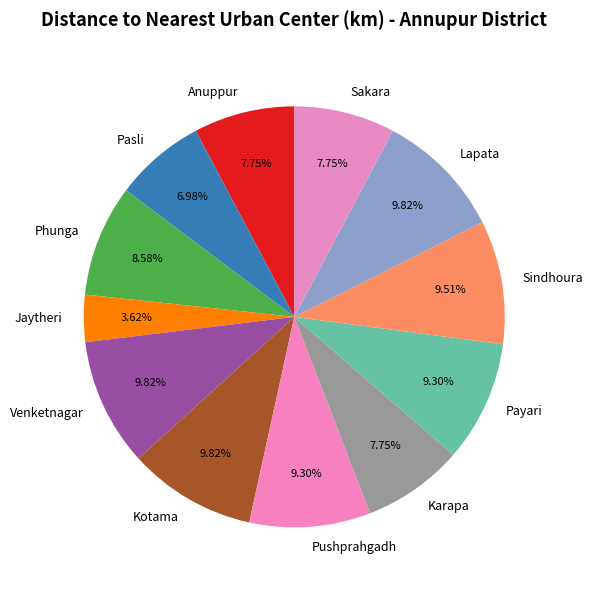

To the nearest percent, what portion does Anuppur represent?

8%